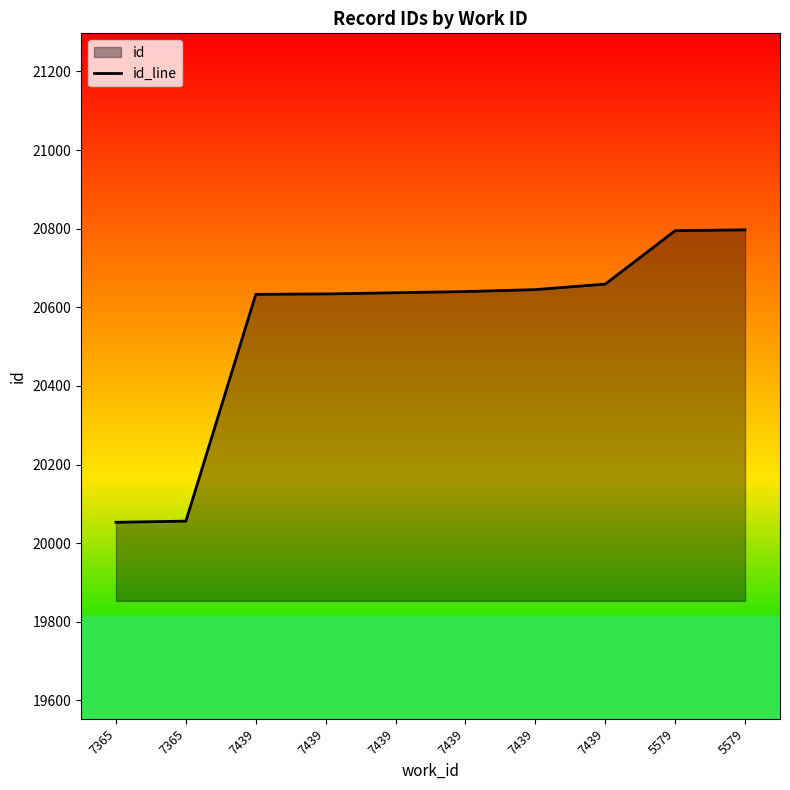

Which label corresponds to the largest value in the chart?

5579